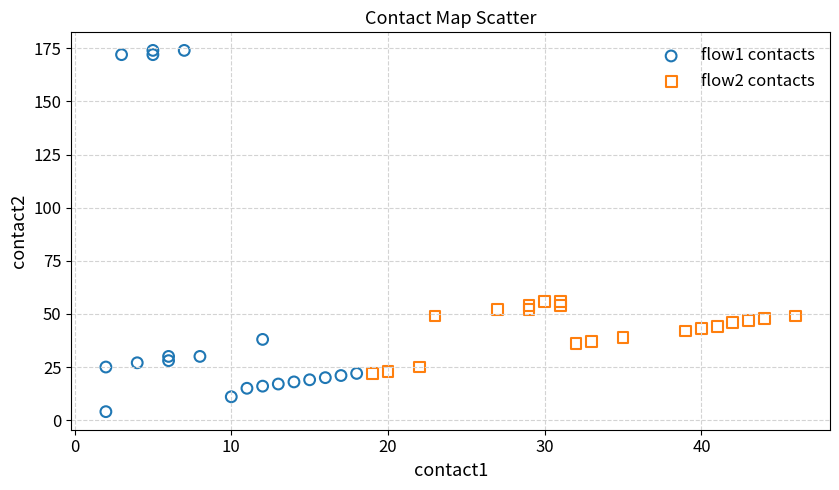

What are all the series names shown in the legend?

flow1 contacts, flow2 contacts